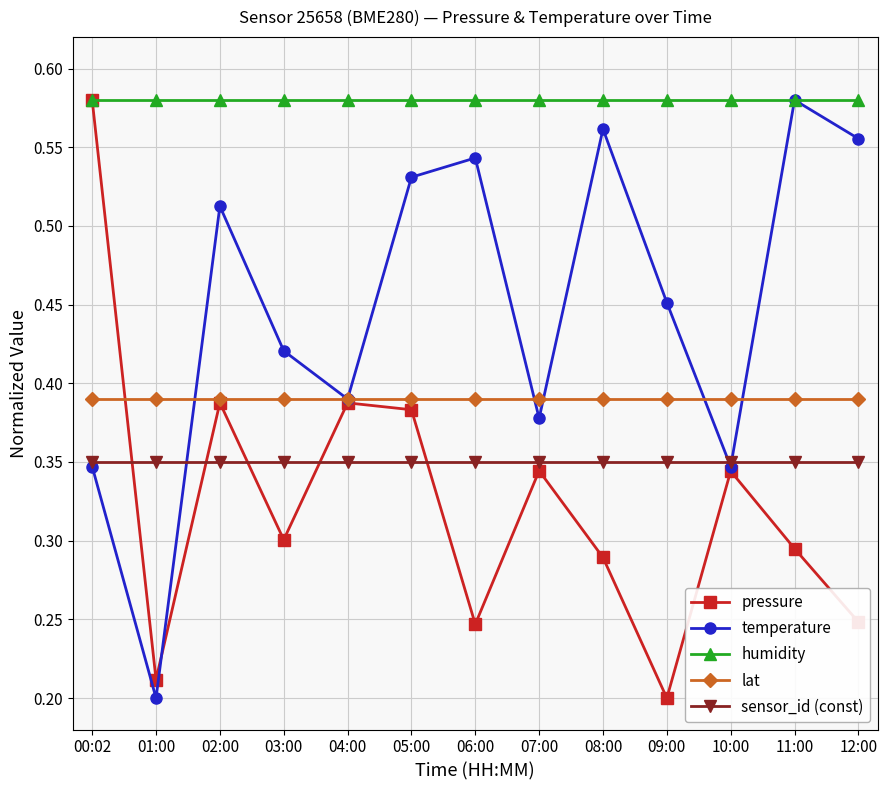

Between 03:00 and 12:00, which series saw the biggest shift?

temperature